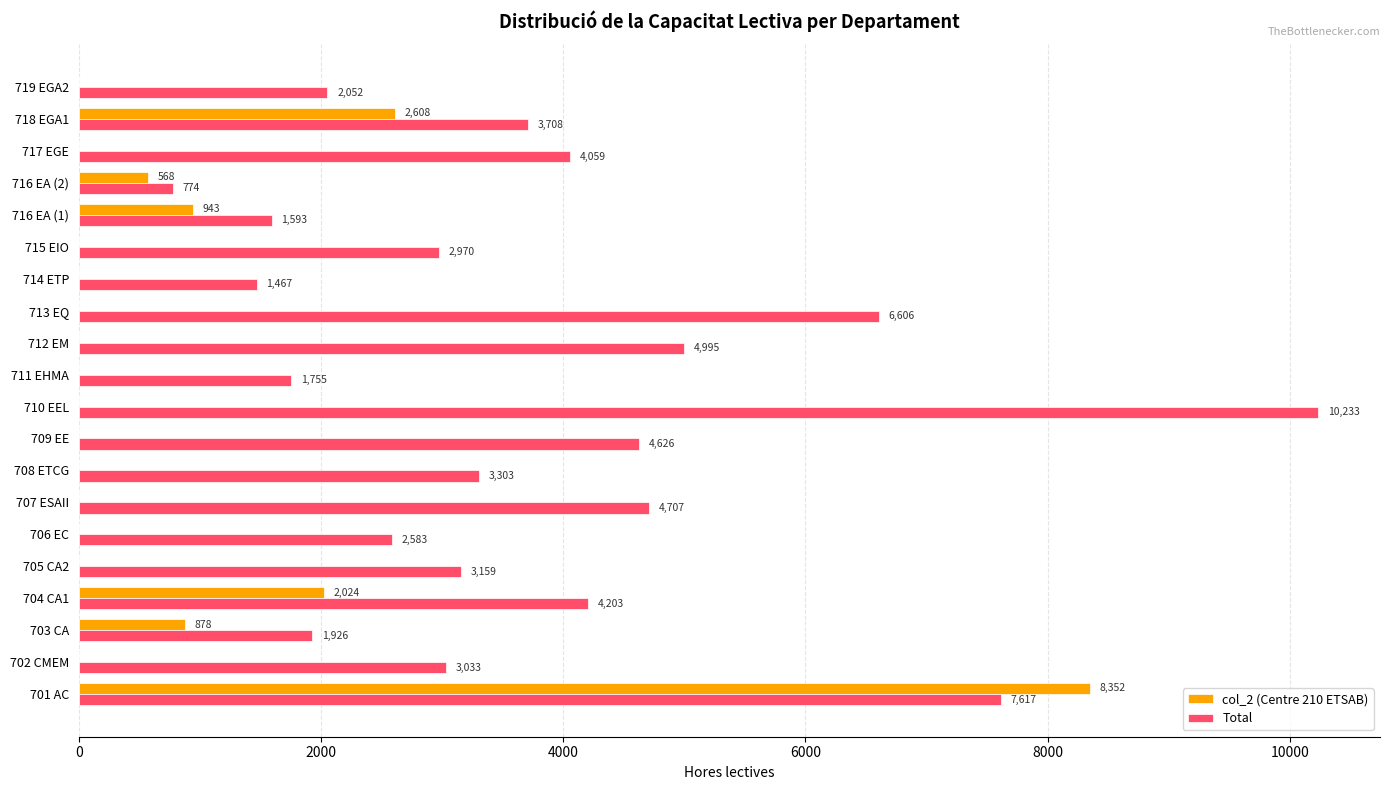

The value of col_2 (Centre 210 ETSAB) at 711 EHMA is 0.0. True or false?

True